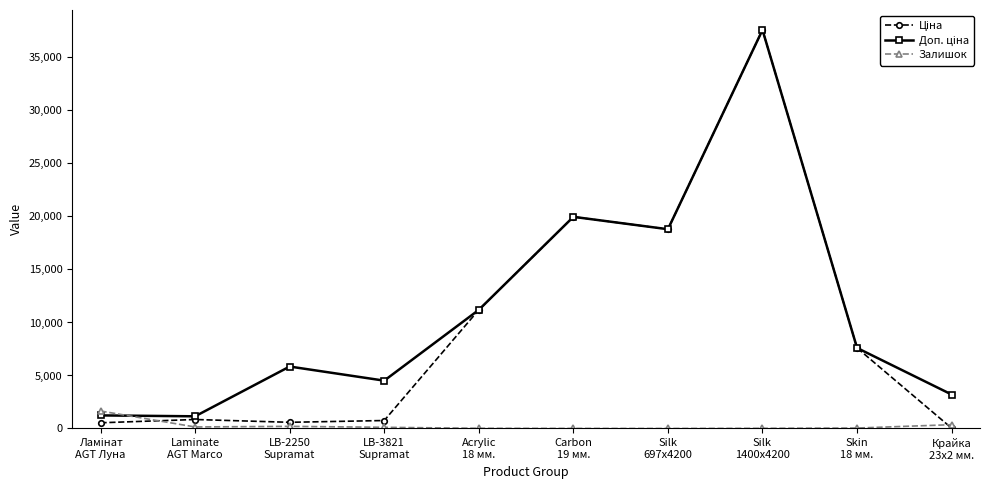

How many categories are shown in the chart?

10